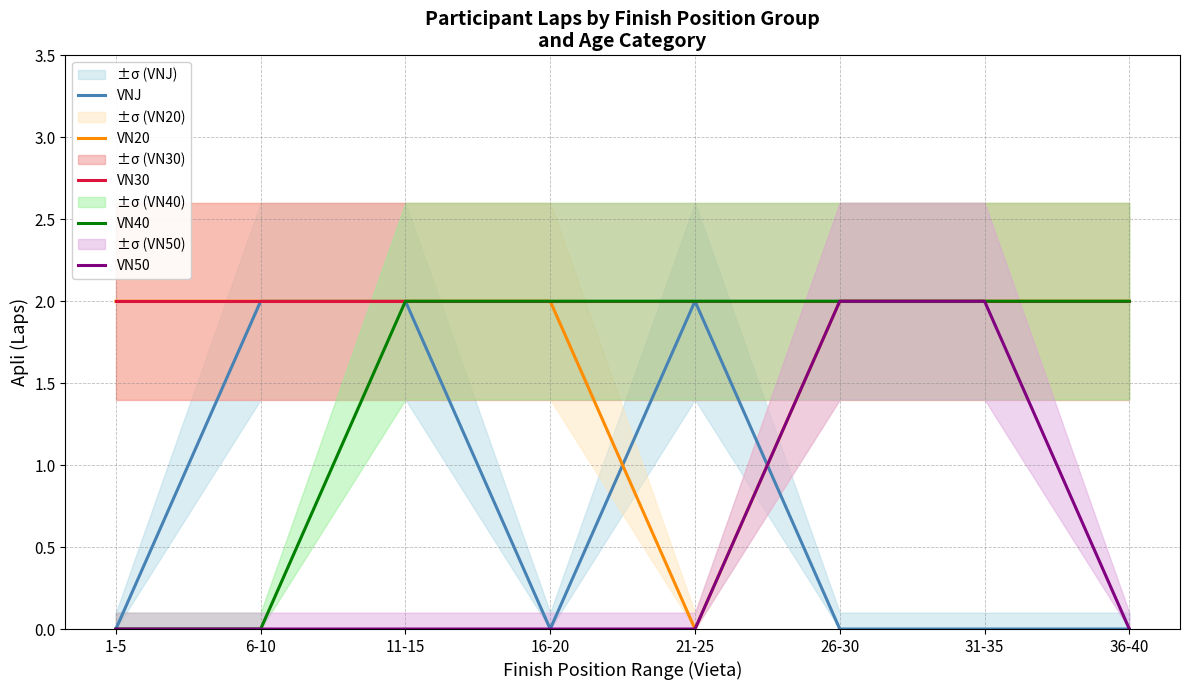

List the series in order of their peak value, highest first.

VNJ, VN20, VN30, VN40, VN50